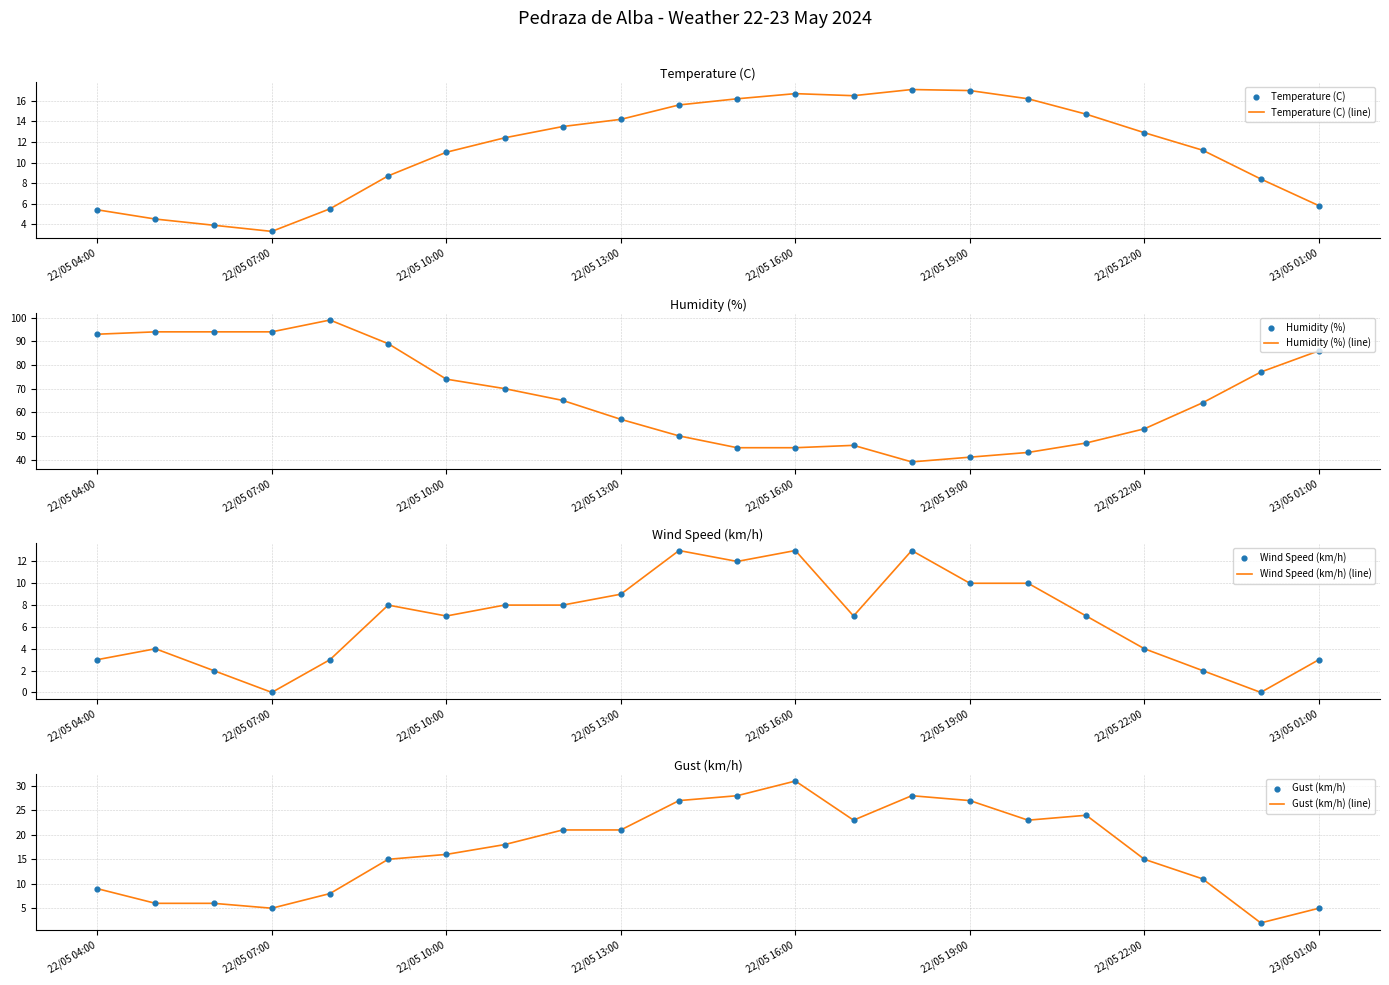

Which series has the widest spread of Y values?

Humidity (%)